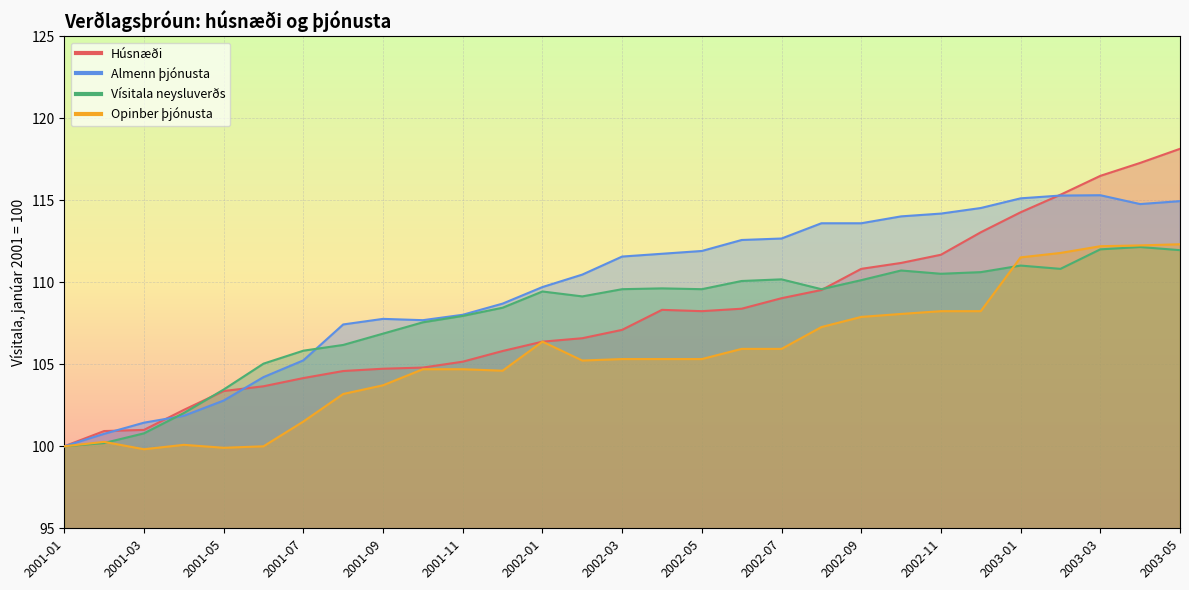

True or false: Húsnæði has a value of 102.2 at 2001-04.

True